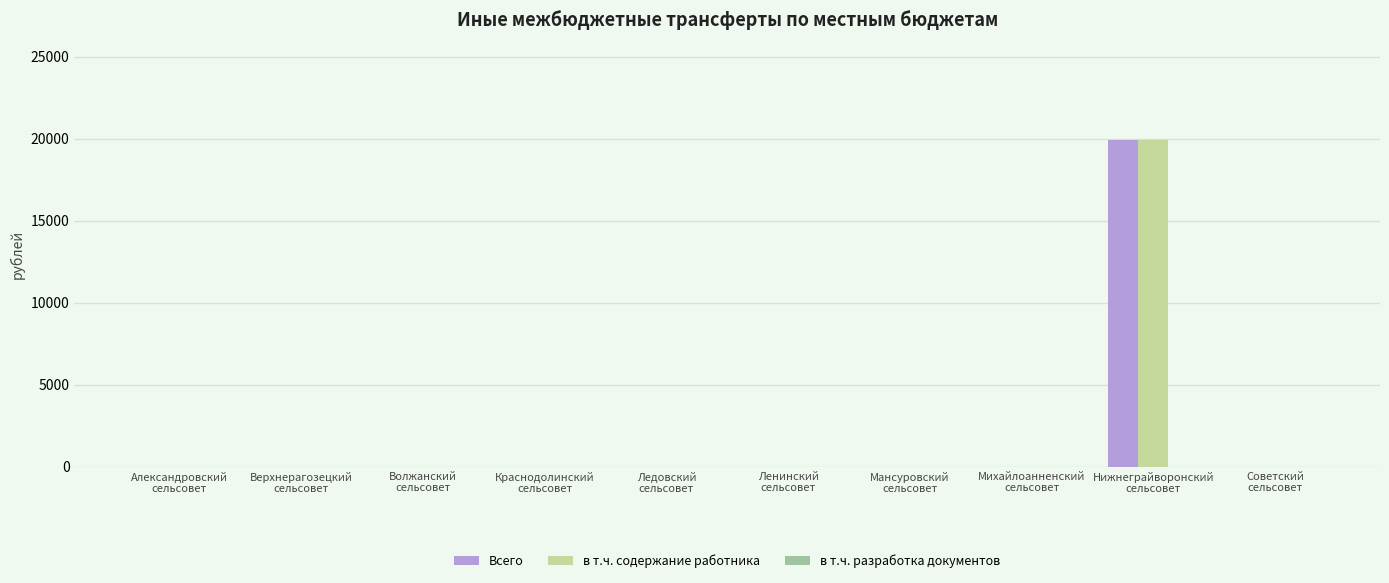

Are the bars horizontal?

No